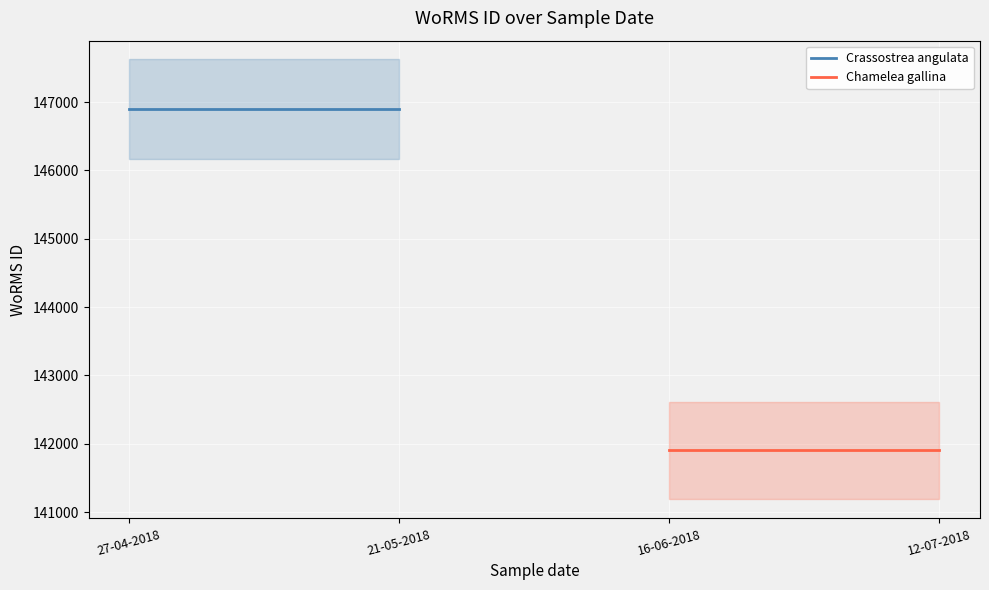

Which series has the largest total across all categories?

Crassostrea angulata